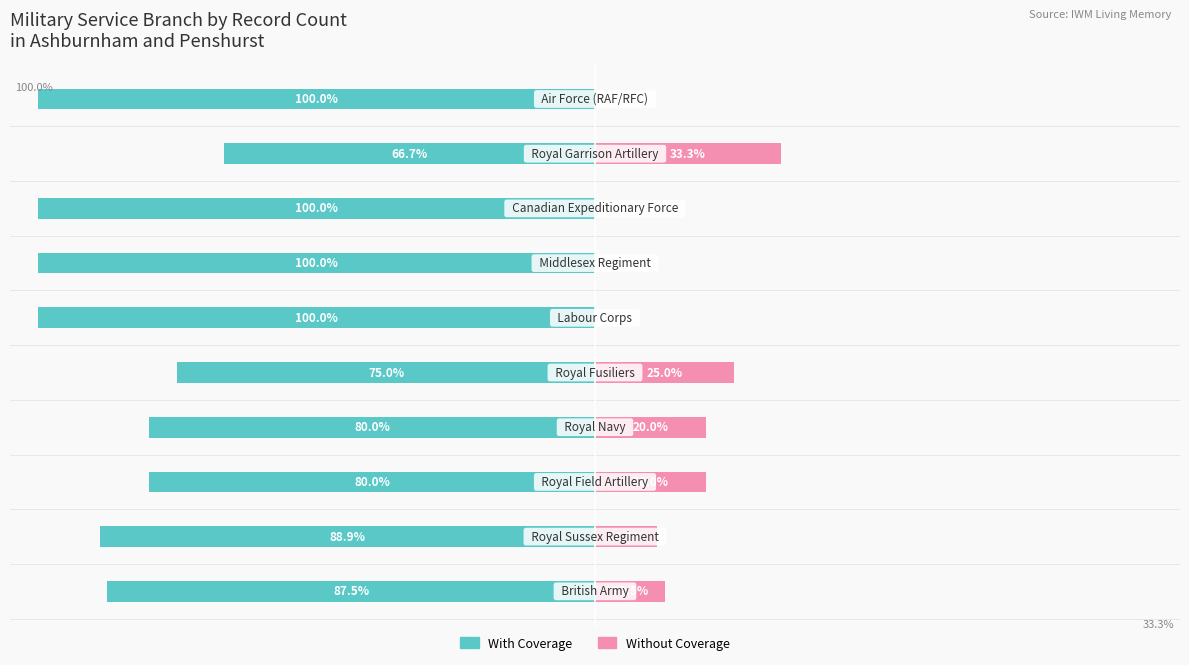

Reading left to right, list all the values displayed in this chart.

With Coverage: -87.5	-88.9	-80.0	-80.0	-75.0	-100.0	-100.0	-100.0	-66.7	-100.0
Without Coverage: 12.5	11.1	20.0	20.0	25.0	0.0	0.0	0.0	33.3	0.0